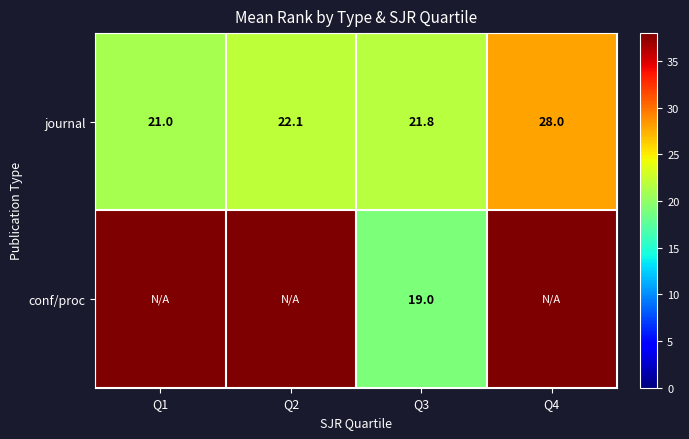

What is the difference between the journal values at Q3 and Q1?

0.8